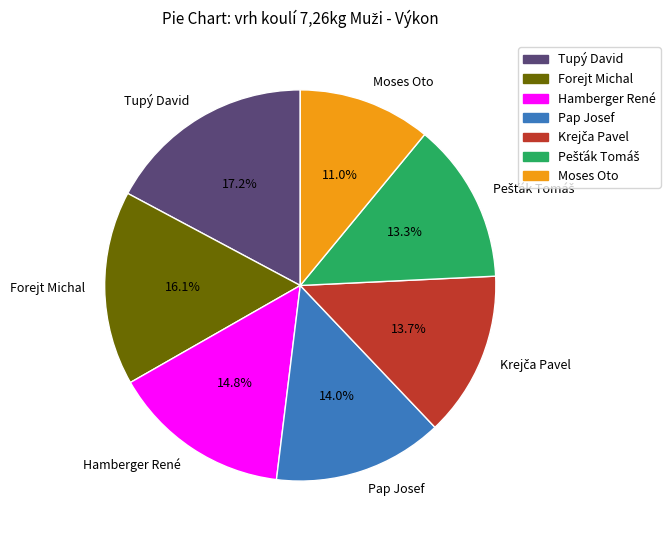

What is the ratio of the value at Tupý David to the value at Moses Oto?

1.6